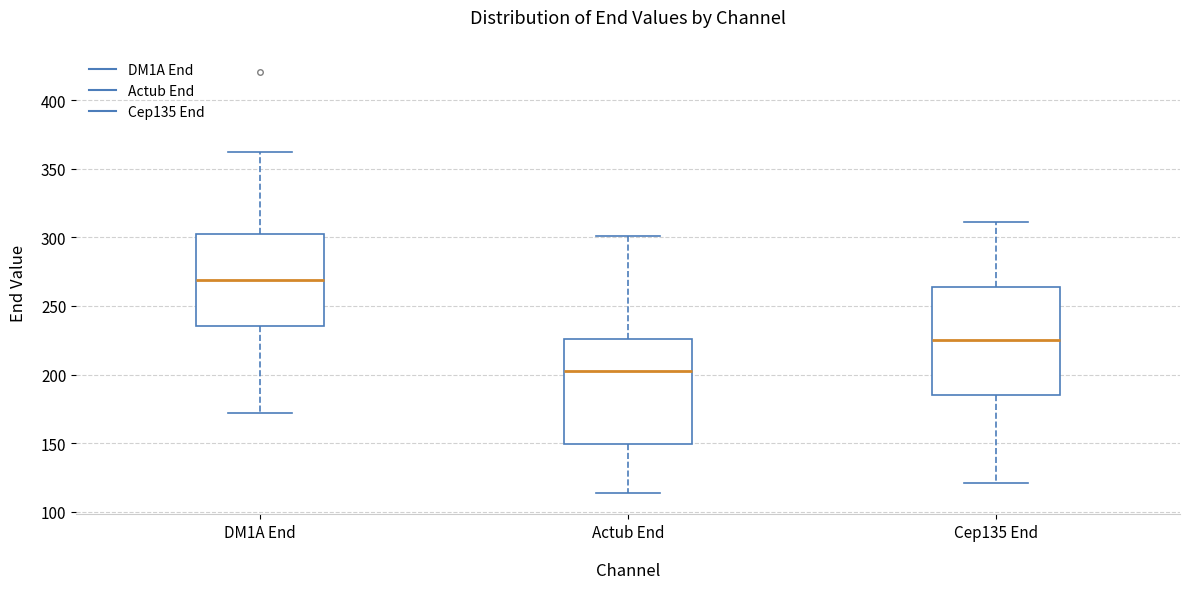

Which box has the highest median line?

DM1A End